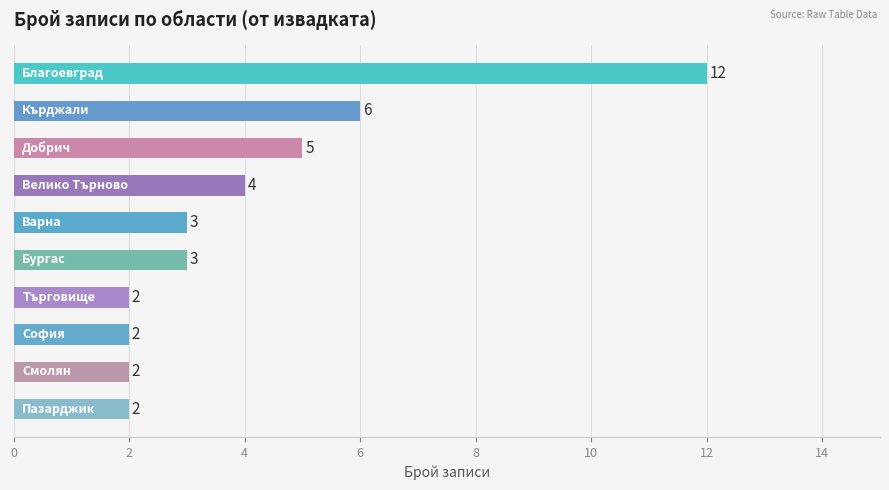

How many values are between 2 and 5?

8